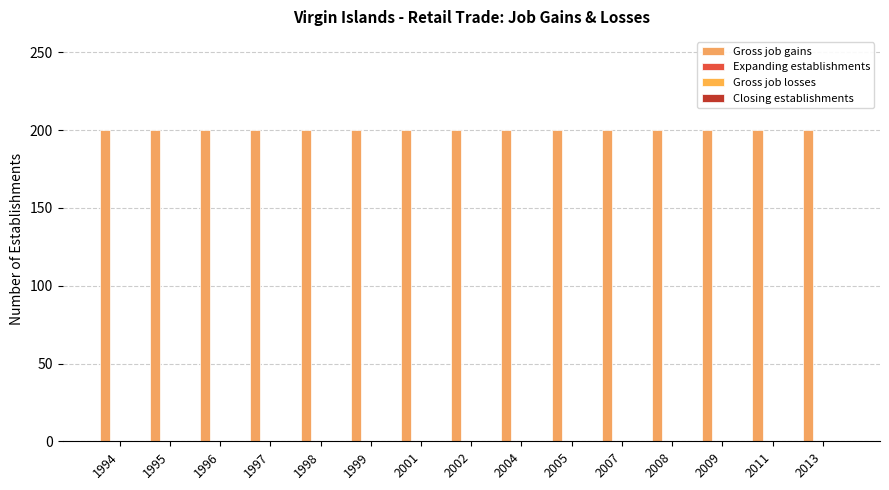

At which label does Gross job gains reach its peak?

1994